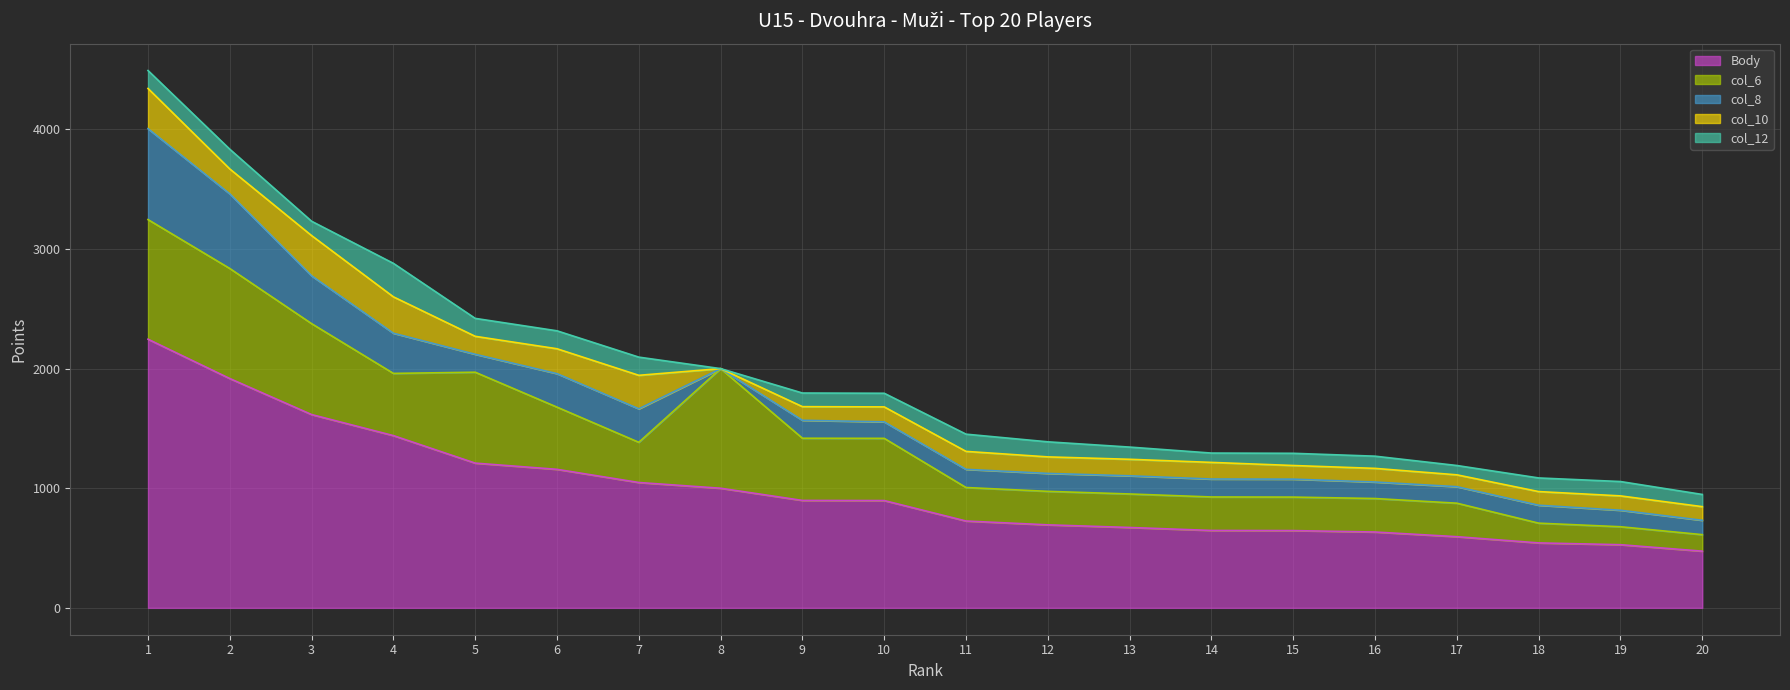

How many categories are shown in the chart?

20